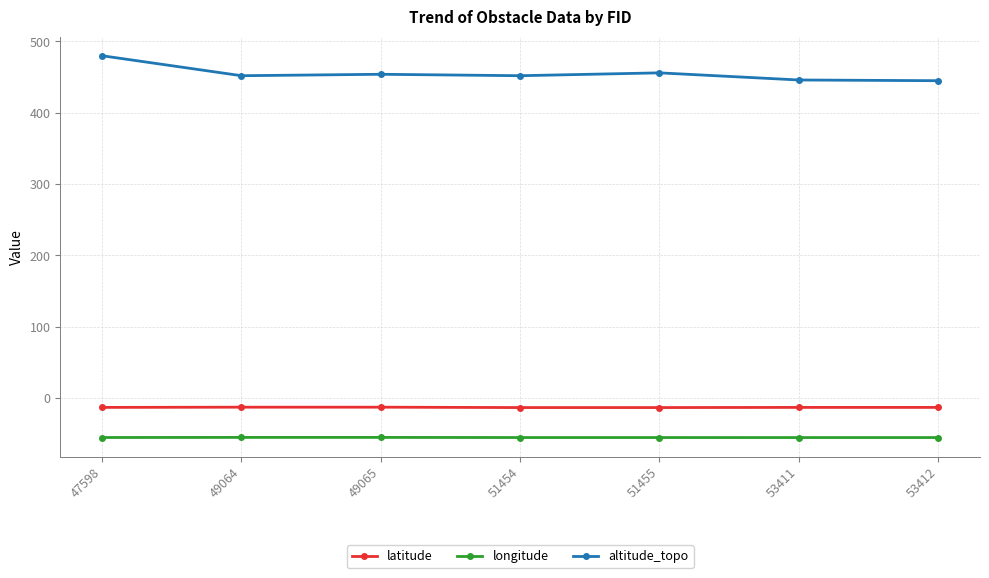

What is the difference between the maximum and second lowest values in the latitude series?

0.5